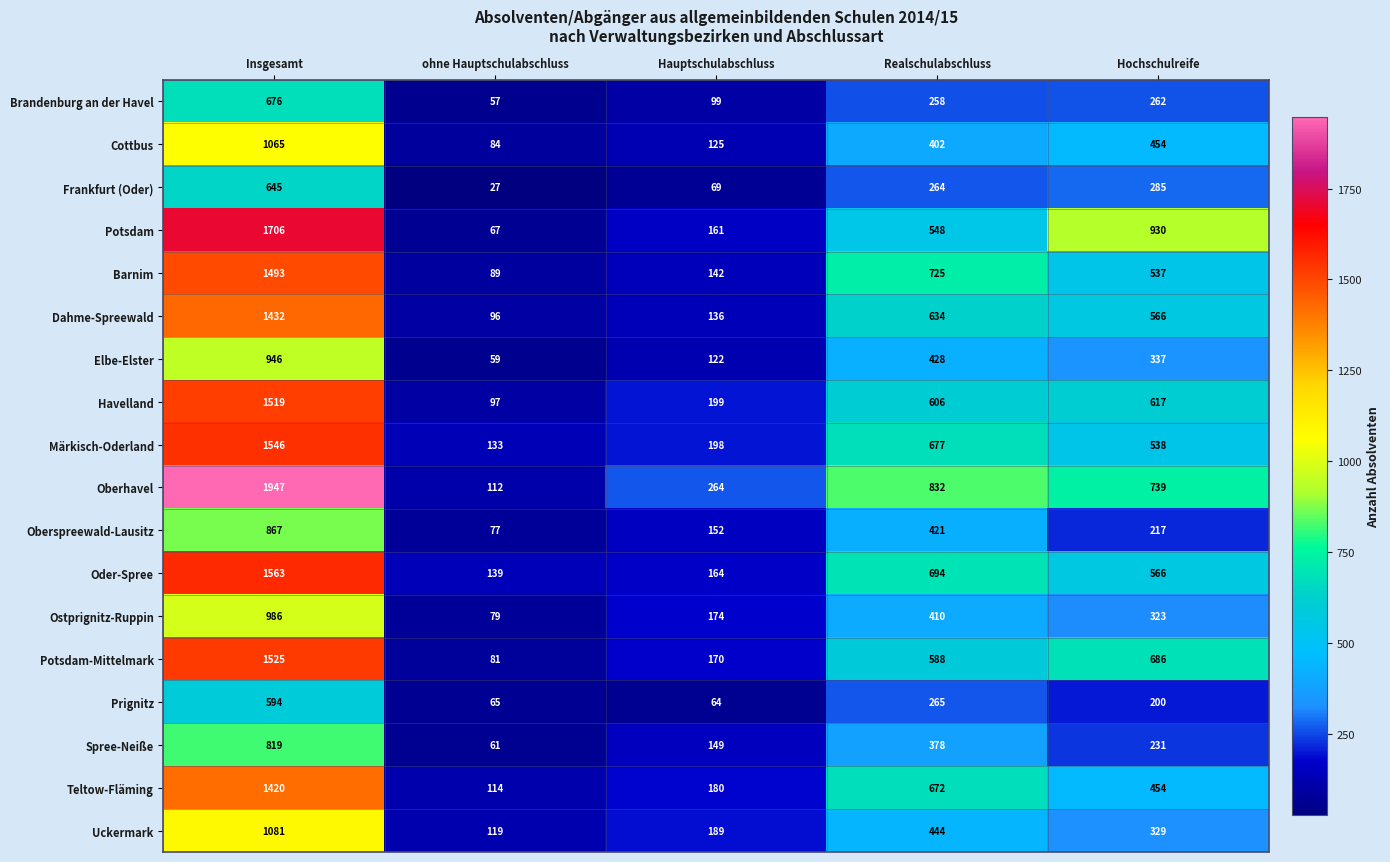

What value does the Oberspreewald-Lausitz series have at Realschulabschluss?

421